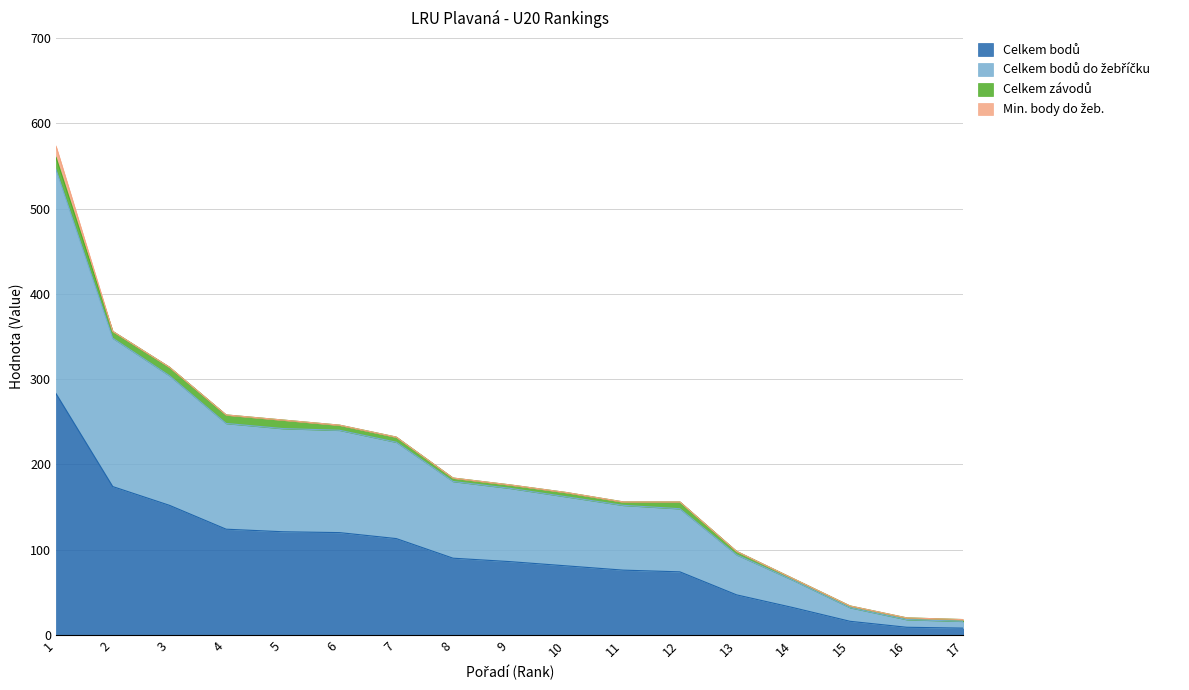

At how many categories does at least one series exceed 483?

1